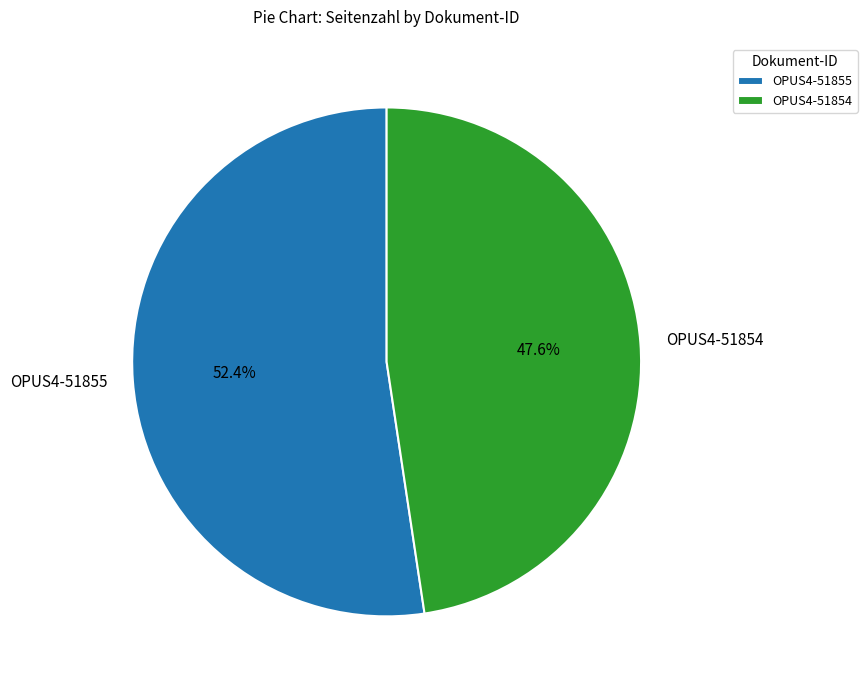

To the nearest percent, what percentage of the pie is OPUS4-51855?

52%